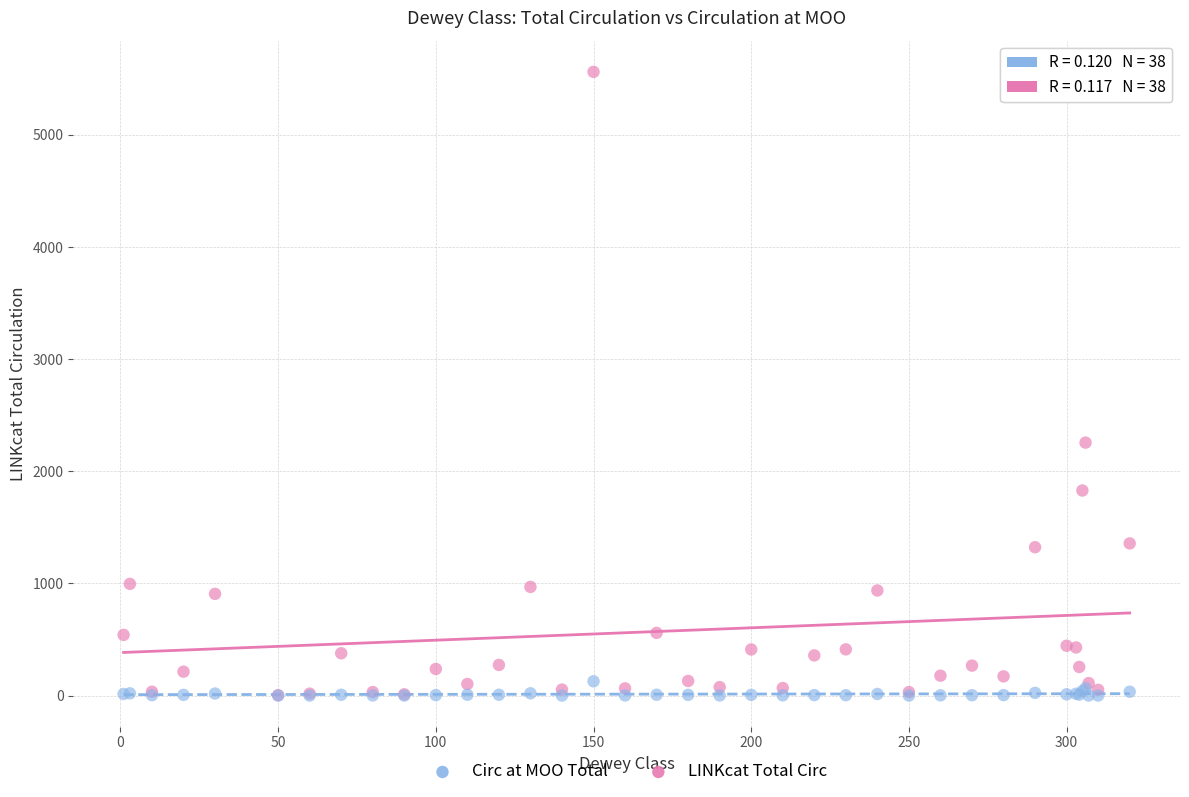

What are all the series names shown in the legend?

Circ at MOO Total, LINKcat Total Circ